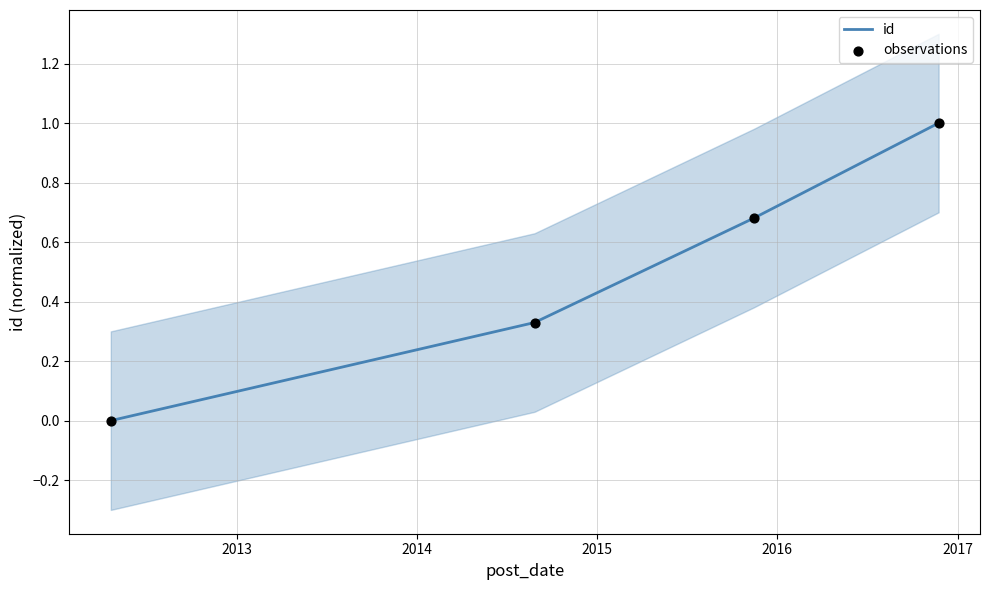

At how many categories does at least one series exceed 0?

3